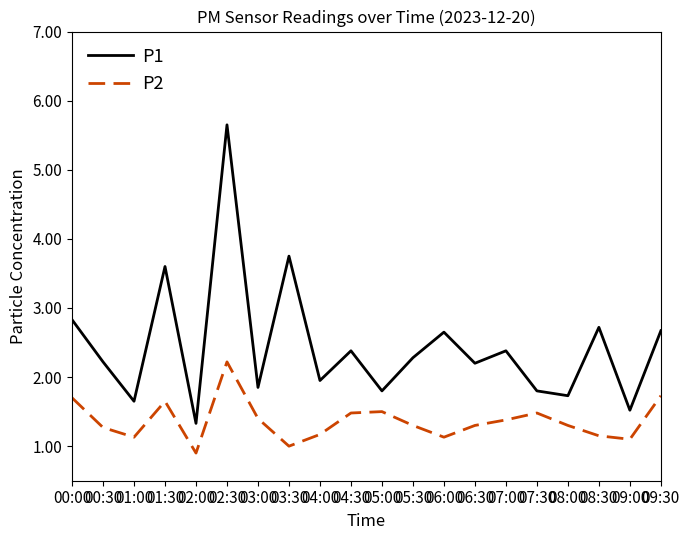

How many lines are shown in the chart?

2